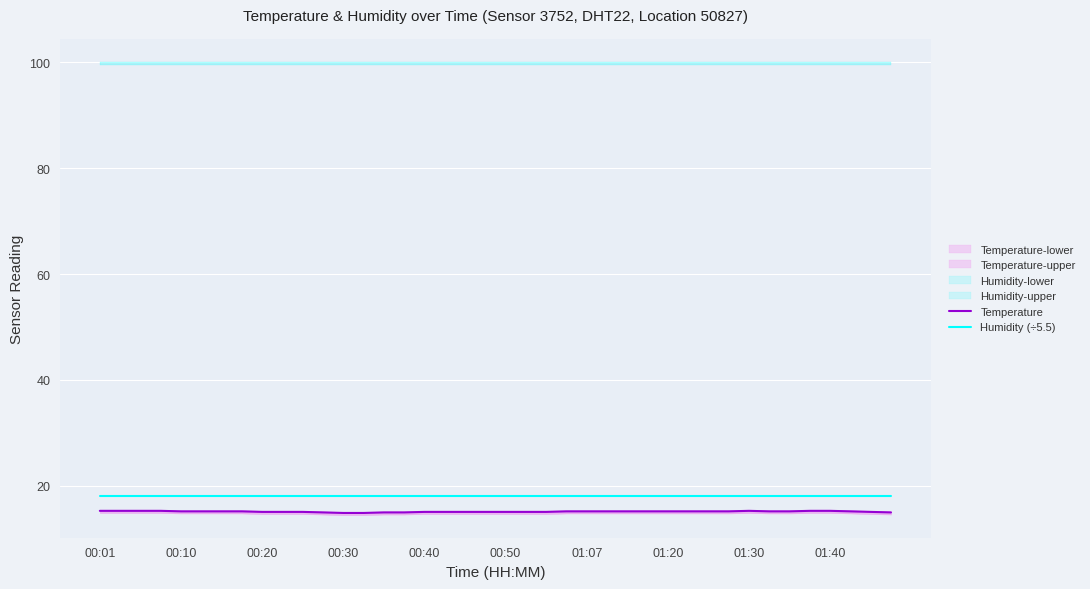

What is the spread (max minus min) of values at 00:01?

2.9